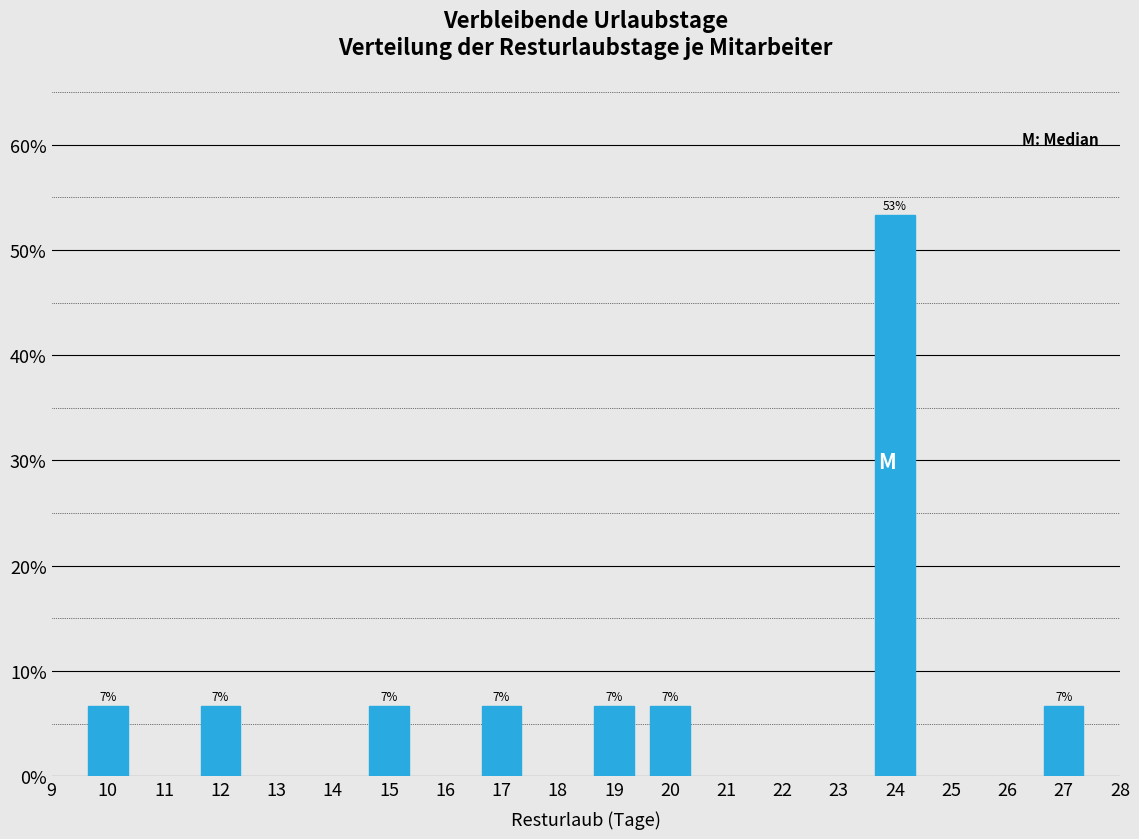

How many bars are there in total?

8